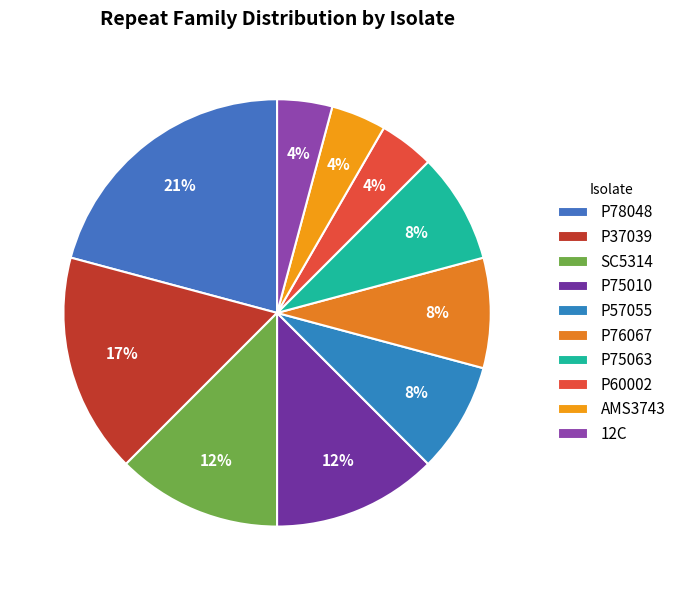

How many slices are in this pie chart?

10